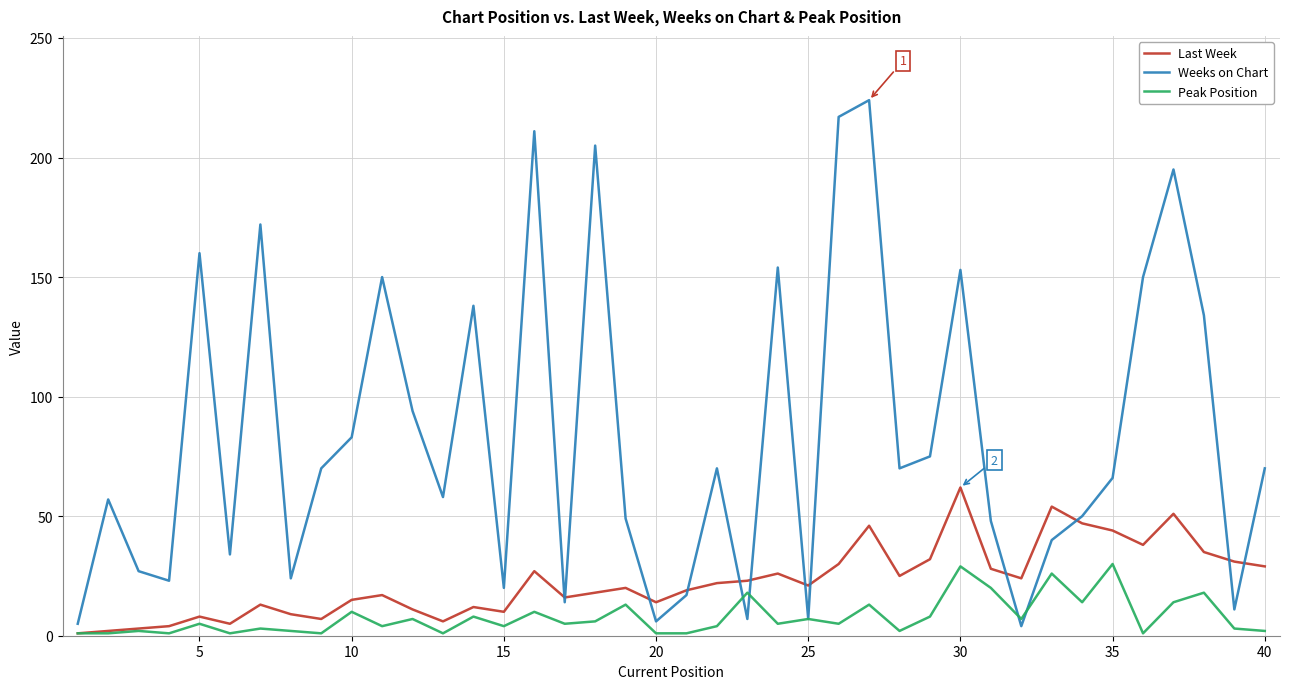

Which series has the widest spread of values?

Weeks on Chart